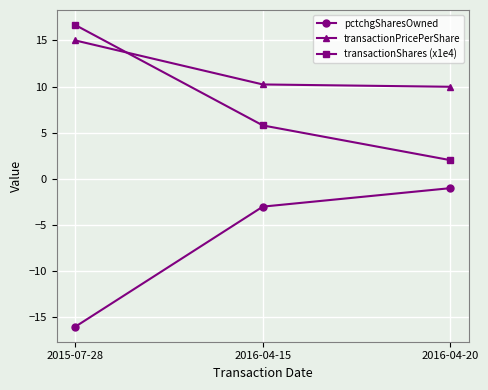

How many values in the transactionShares (x1e4) series are below 5?

1